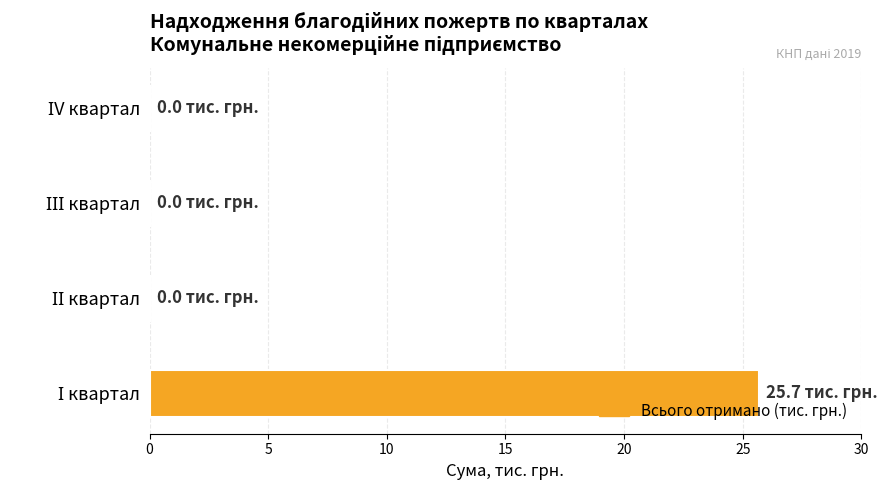

What is the sum of all values?

25.7